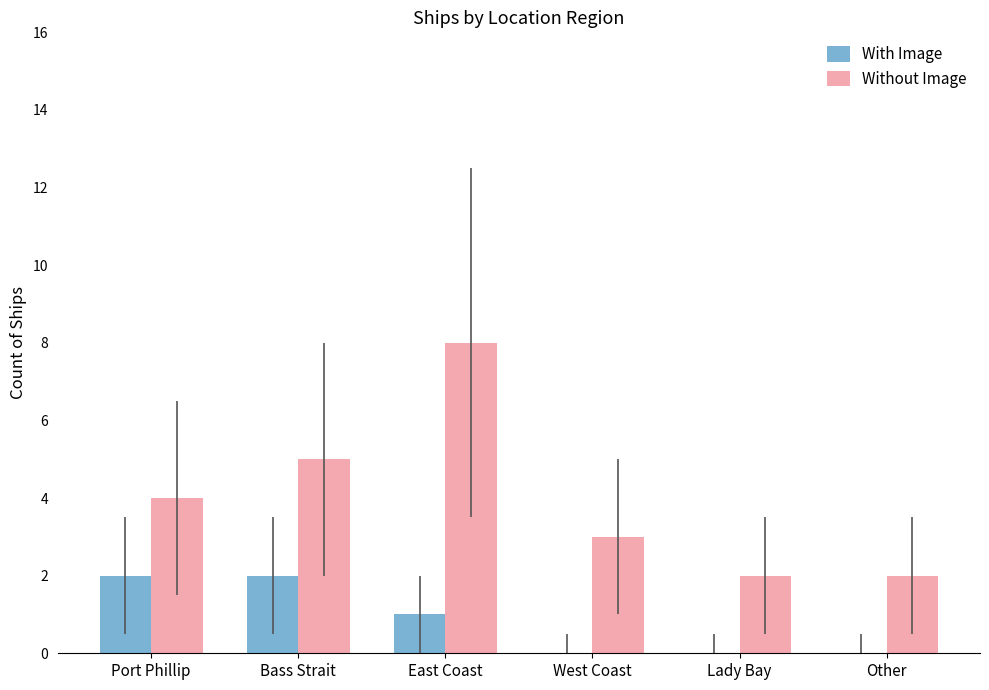

Is it true that Without Image equals 2 at Other?

True